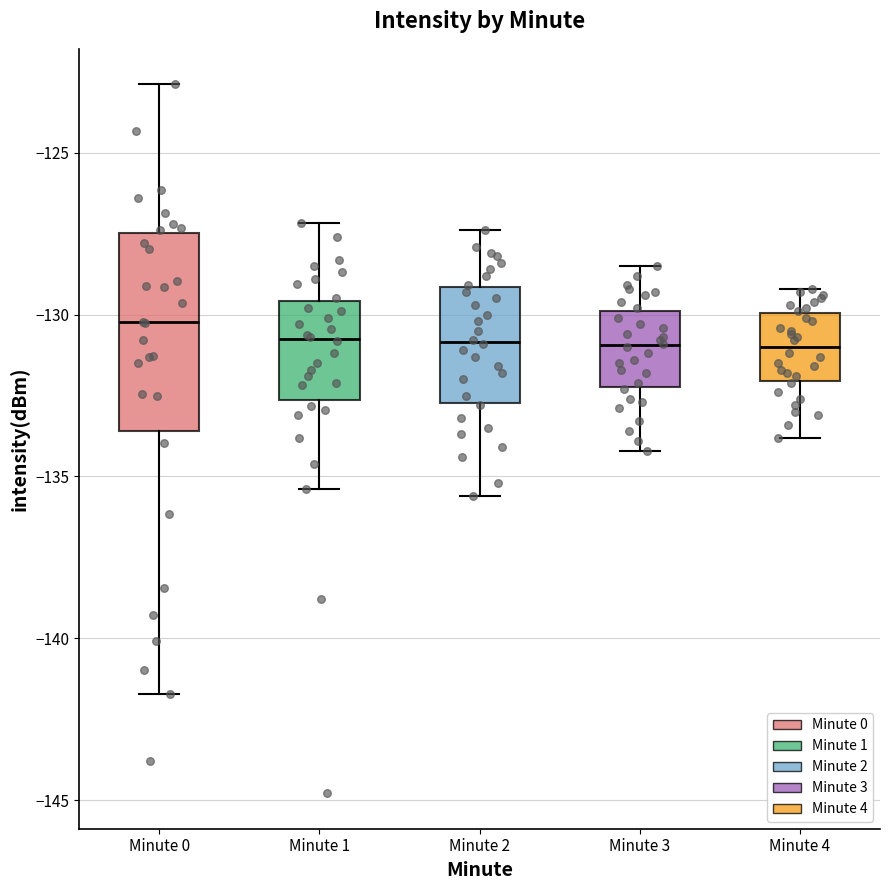

Comparing the boxes themselves (not the whiskers), which one is the tallest?

Minute 0